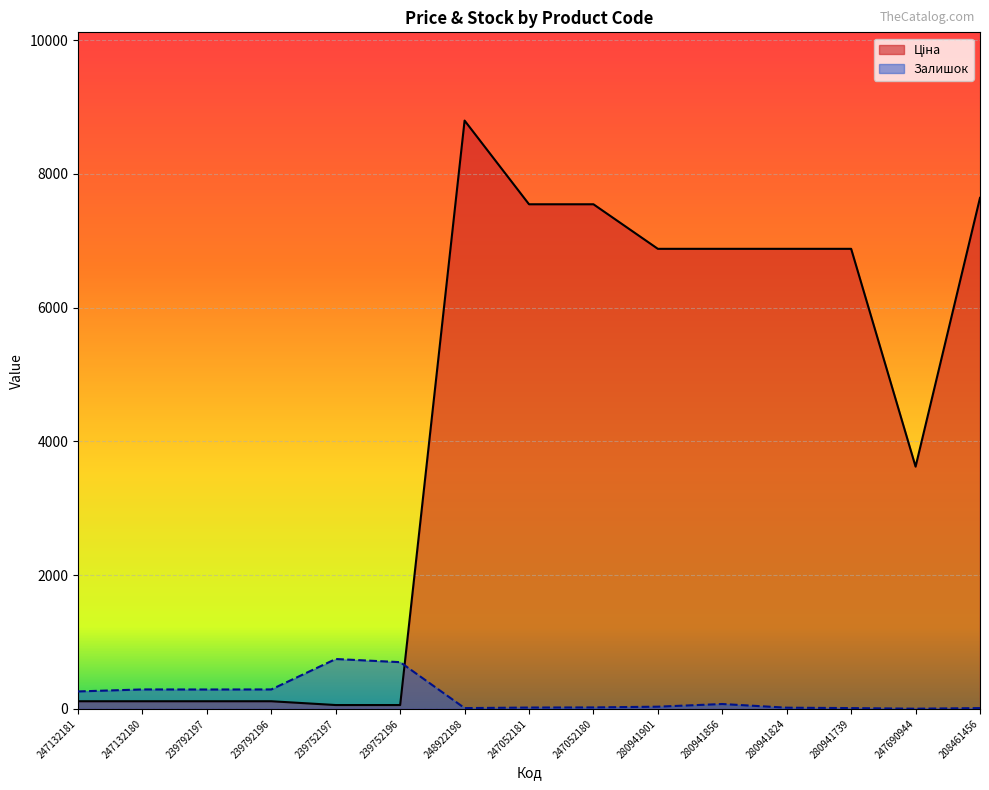

What is the lowest value of the Ціна series?

56.7